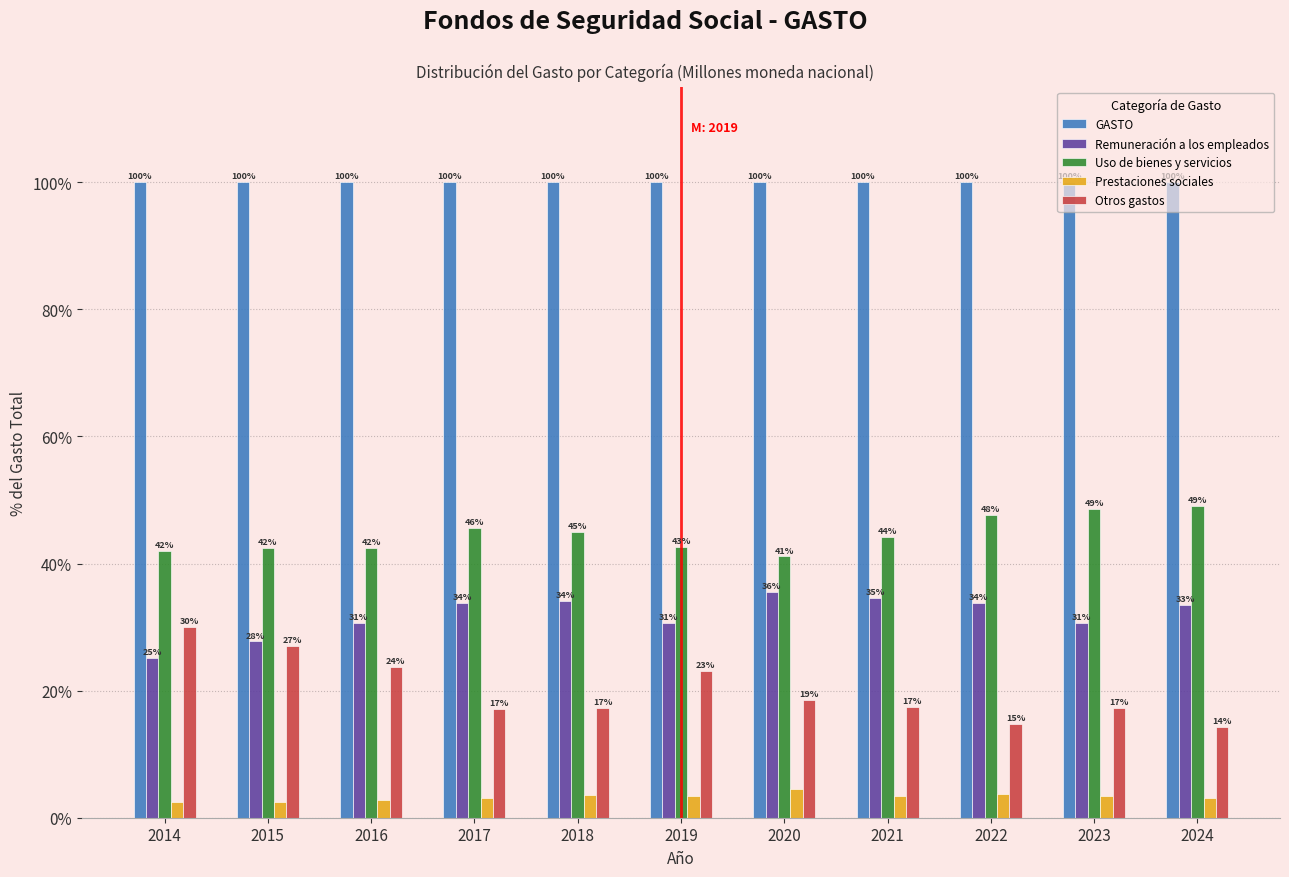

The GASTO series shows 164.1 at 2020. True or false?

False